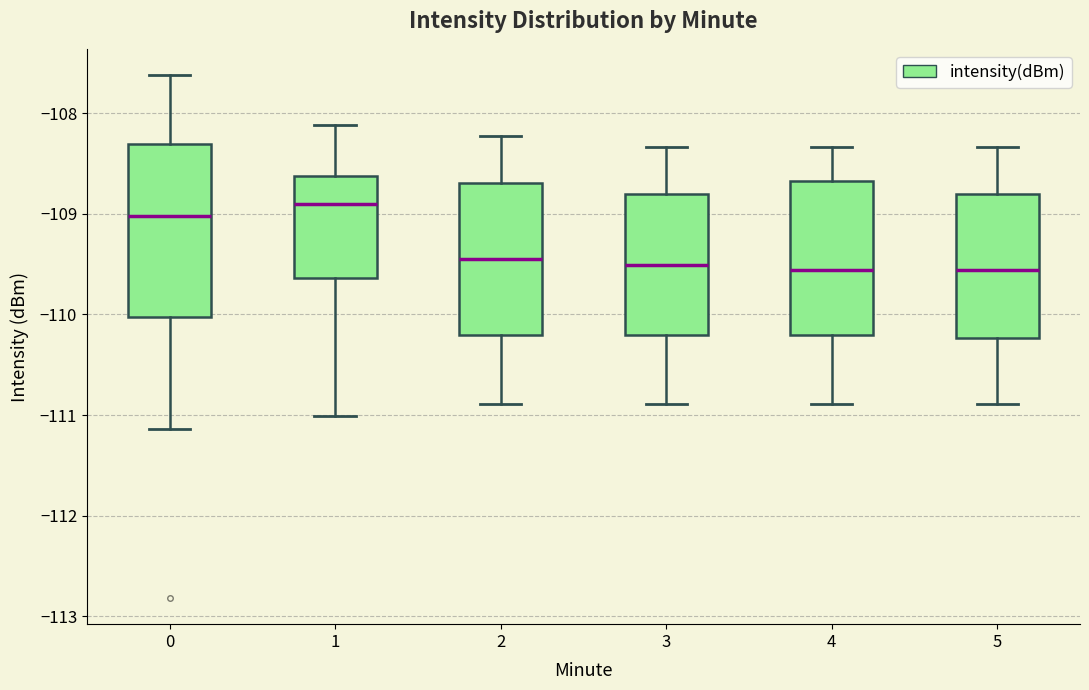

Reading left to right, read every box against the y-axis: the position of its median line, the range the box covers, and the ends of its whiskers. The values are not printed on the chart, so give them approximately, as read against the axis.

0: median -109.0, box -110.0 to -108.3, whiskers -111.1 to -107.6
1: median -108.9, box -109.6 to -108.6, whiskers -111.0 to -108.1
2: median -109.4, box -110.2 to -108.7, whiskers -110.9 to -108.2
3: median -109.5, box -110.2 to -108.8, whiskers -110.9 to -108.3
4: median -109.6, box -110.2 to -108.7, whiskers -110.9 to -108.3
5: median -109.6, box -110.2 to -108.8, whiskers -110.9 to -108.3